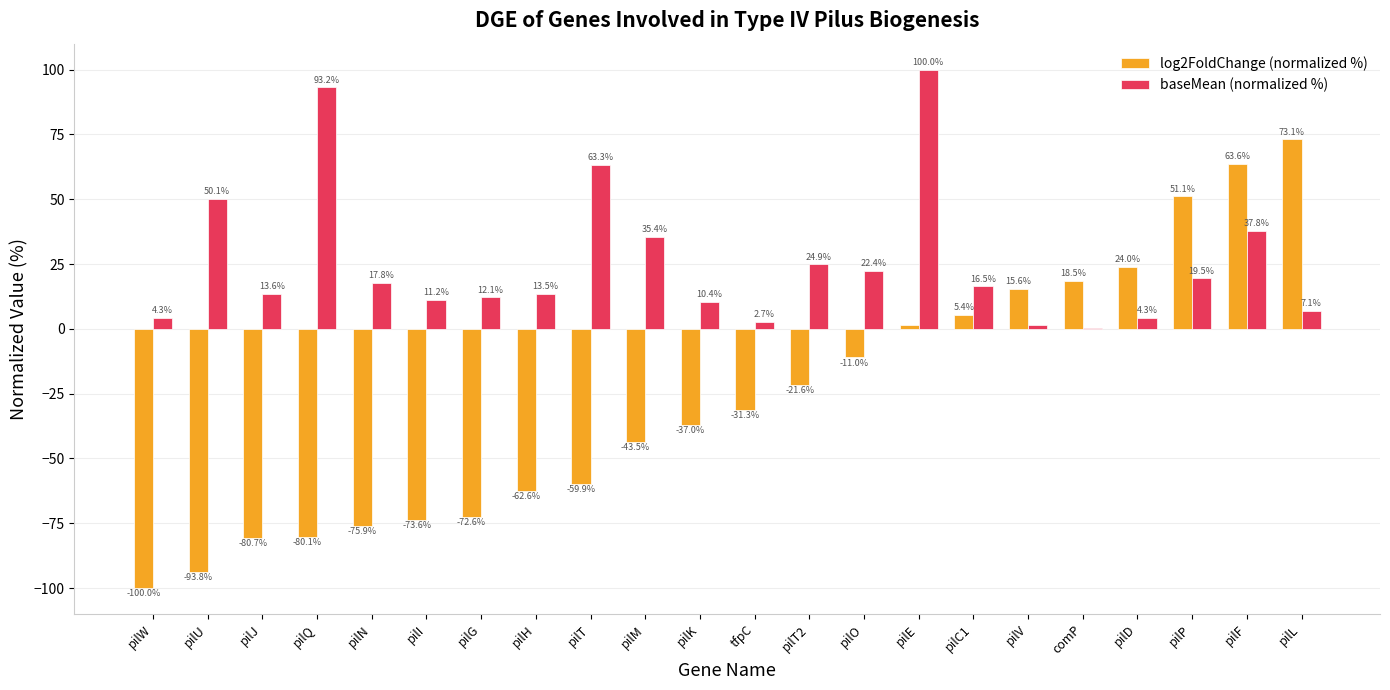

How many categories are shown in the chart?

22